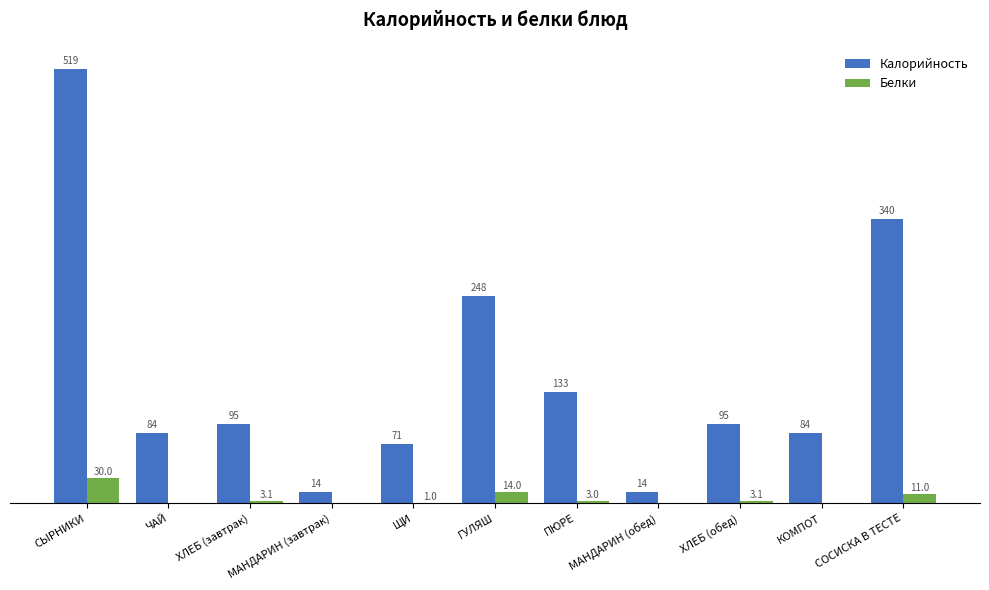

At which category does the chart reach its peak across all series?

СЫРНИКИ